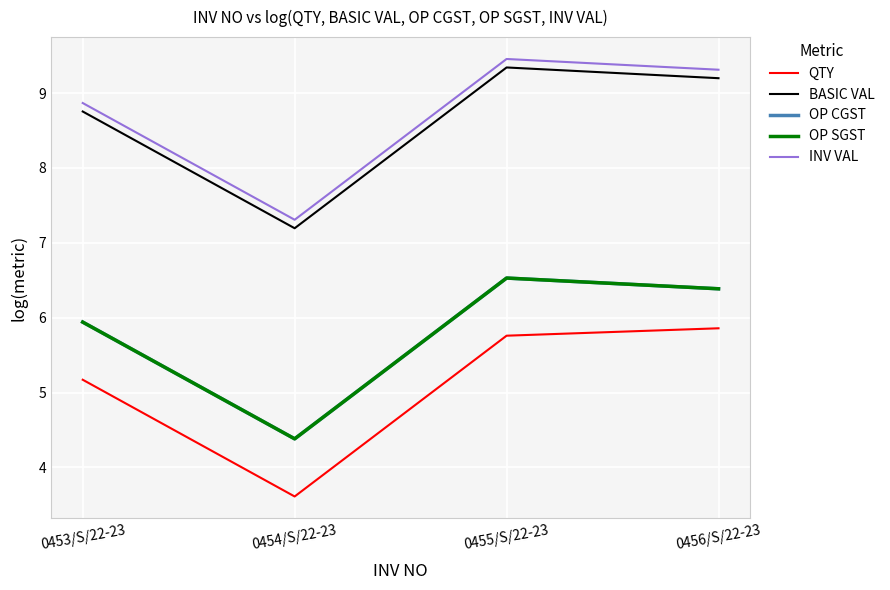

Does the chart display data point markers on the line(s)?

No